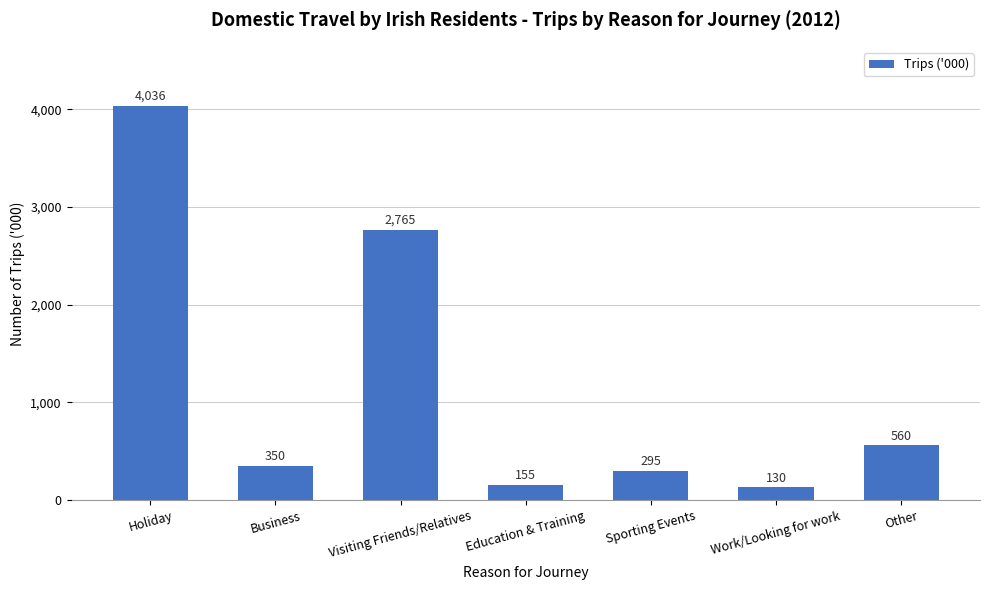

How many values exceed 350?

4